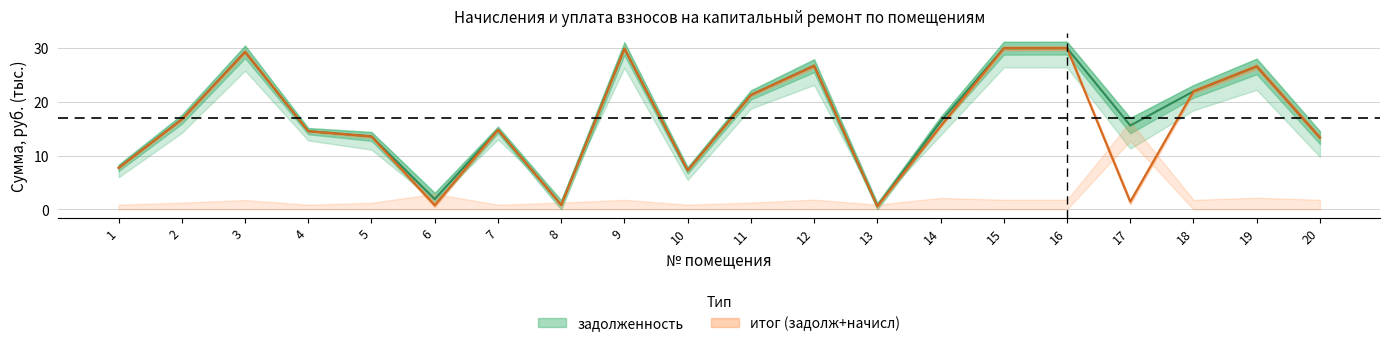

Is the value of итог (задолж+начисл) at 15 greater than the value of задолженность at 1?

Yes